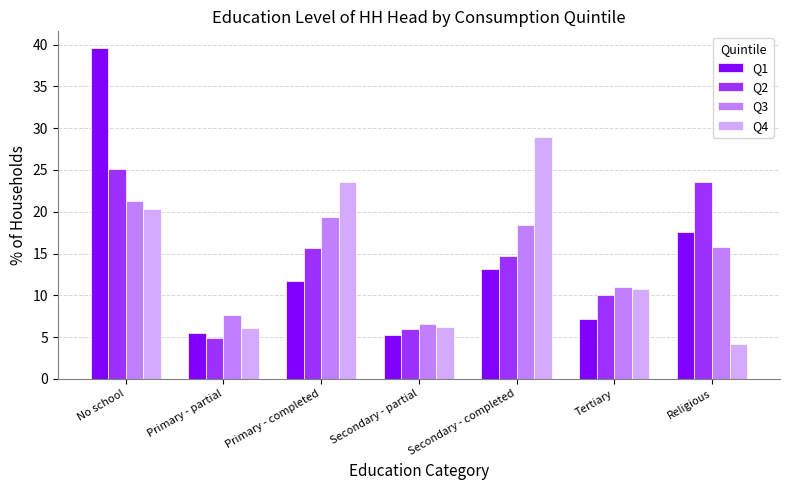

What is the label of the 2nd bar from the left?

Primary - partial